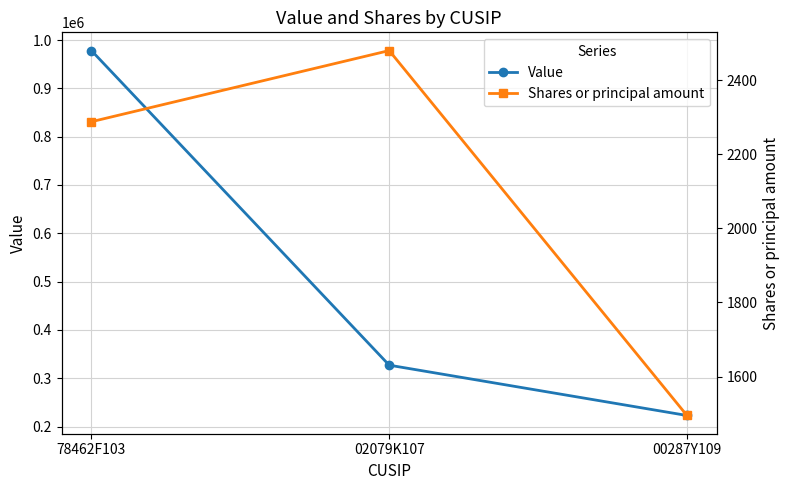

Count the Shares or principal amount values in the range 1495 to 2480.

3